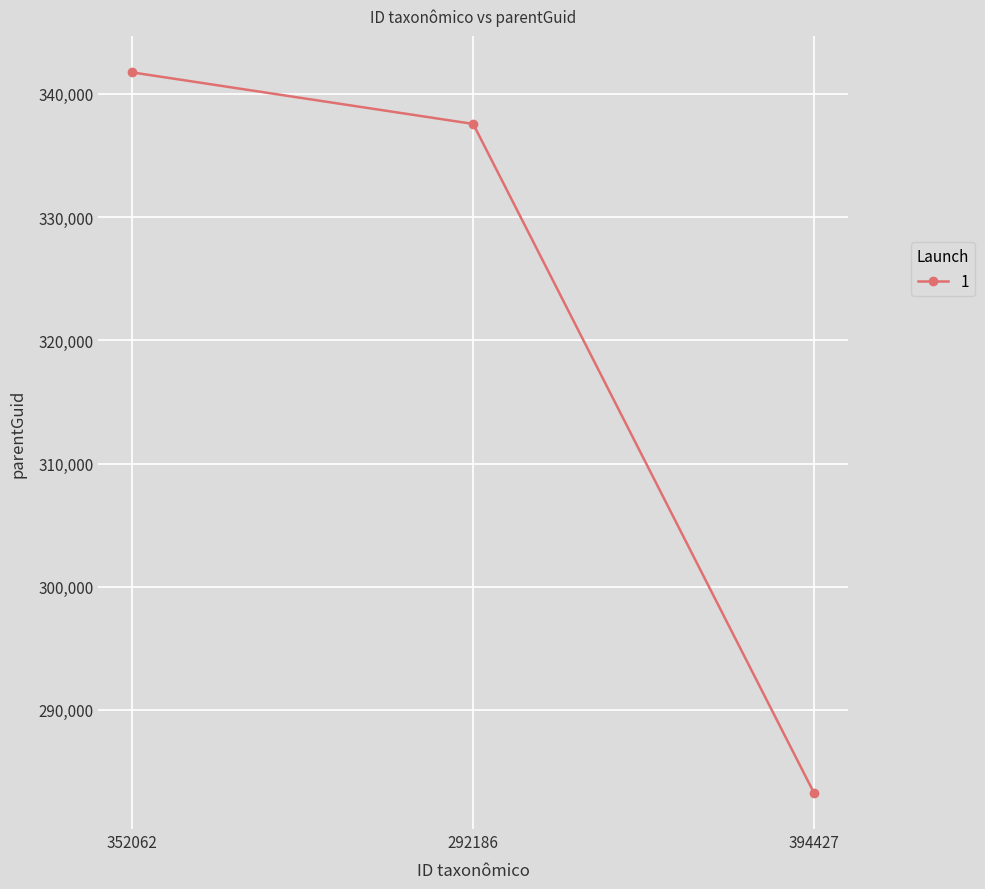

Reading left to right, list all the values displayed in this chart.

352062=341745	292186=337565	394427=283261